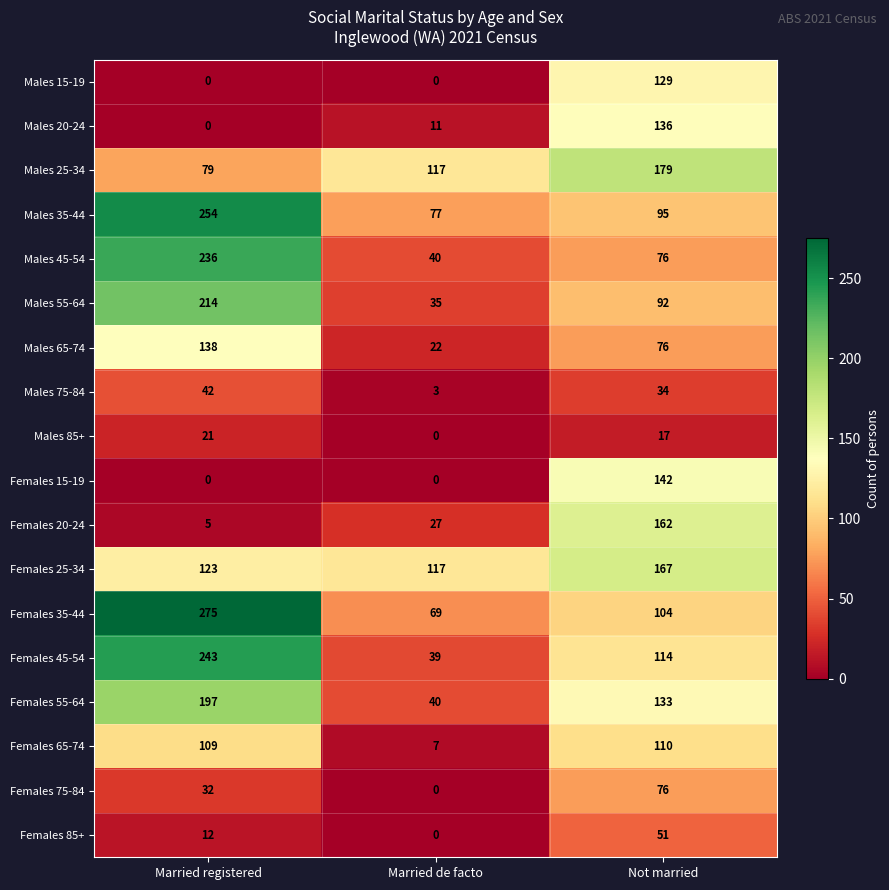

What is the difference between the maximum and minimum values in the Females 75-84 series?

76